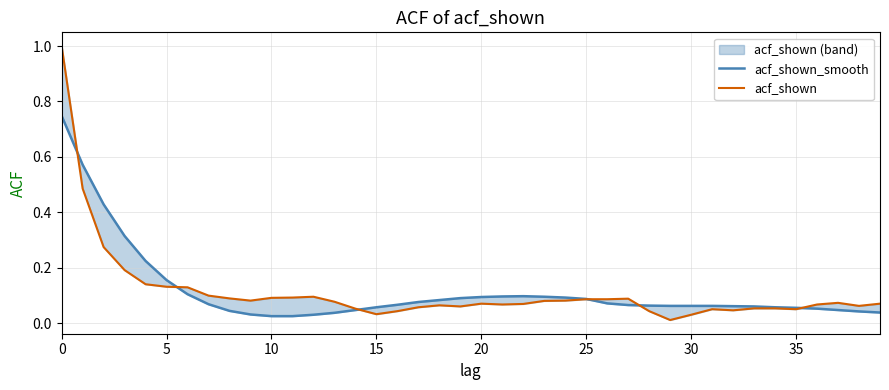

Where is the first local maximum for acf_shown_smooth?

22